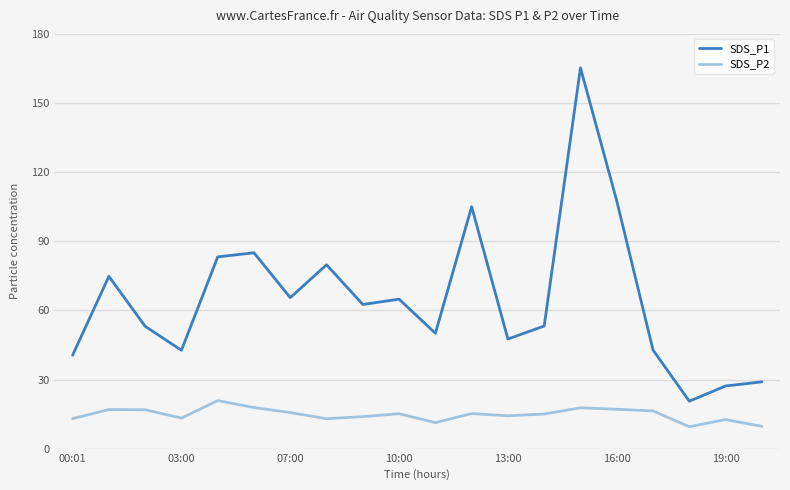

List the series in order of their peak value, lowest first.

SDS_P2, SDS_P1